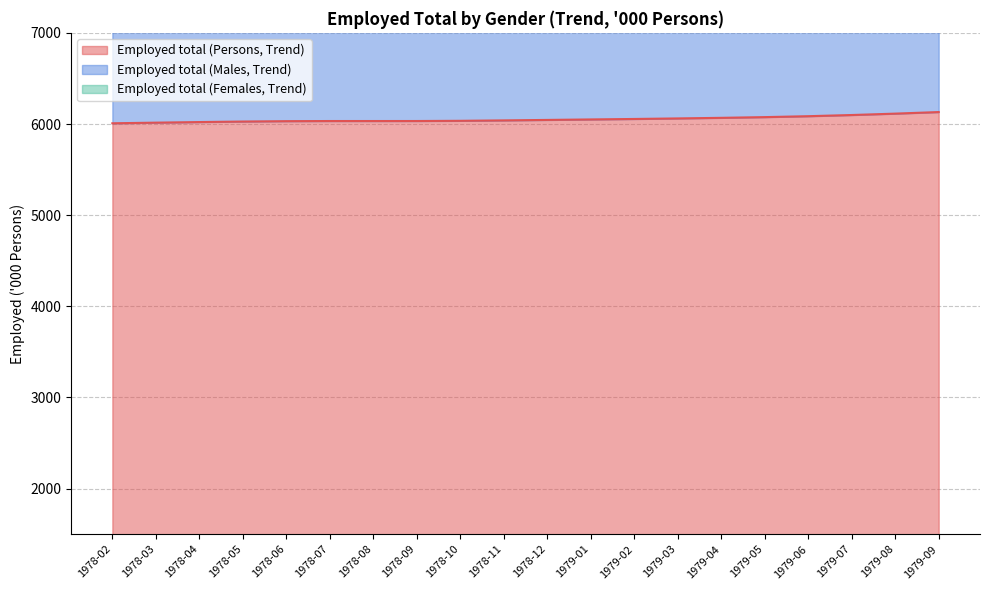

What is the total value across all series at 1978-11?

12079.2